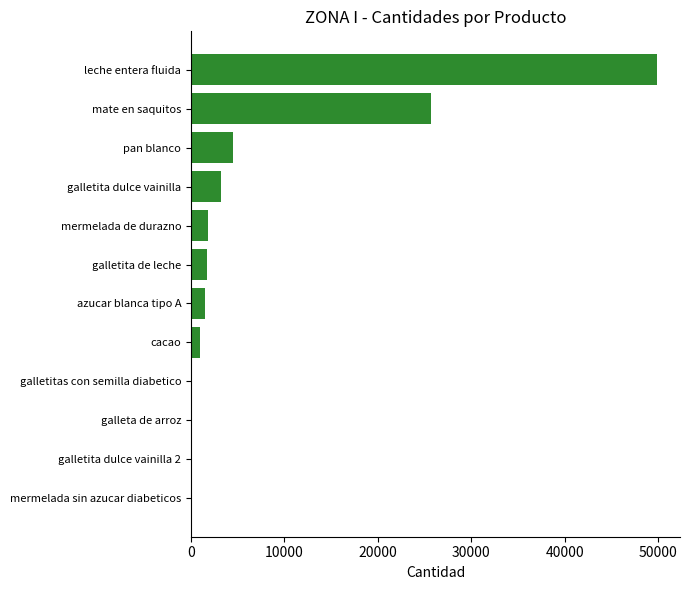

What is the sum of the values at azucar blanca tipo A and mermelada de durazno?

3406.6